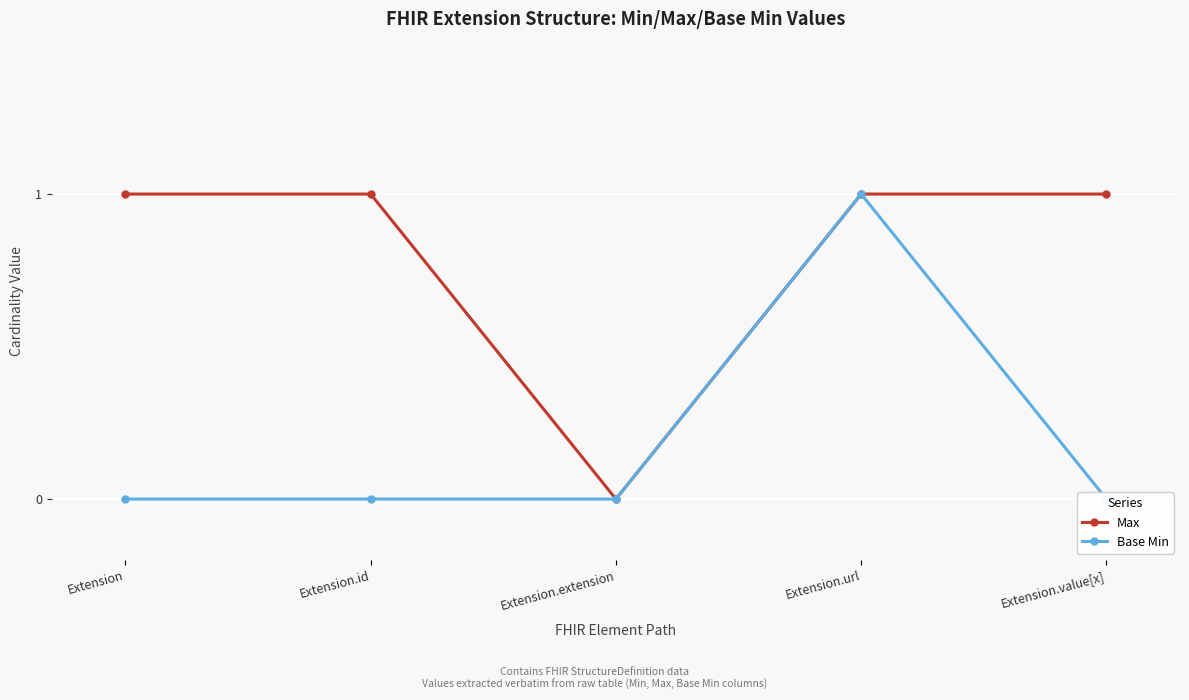

At which category is the sum across all series the highest?

Extension.url